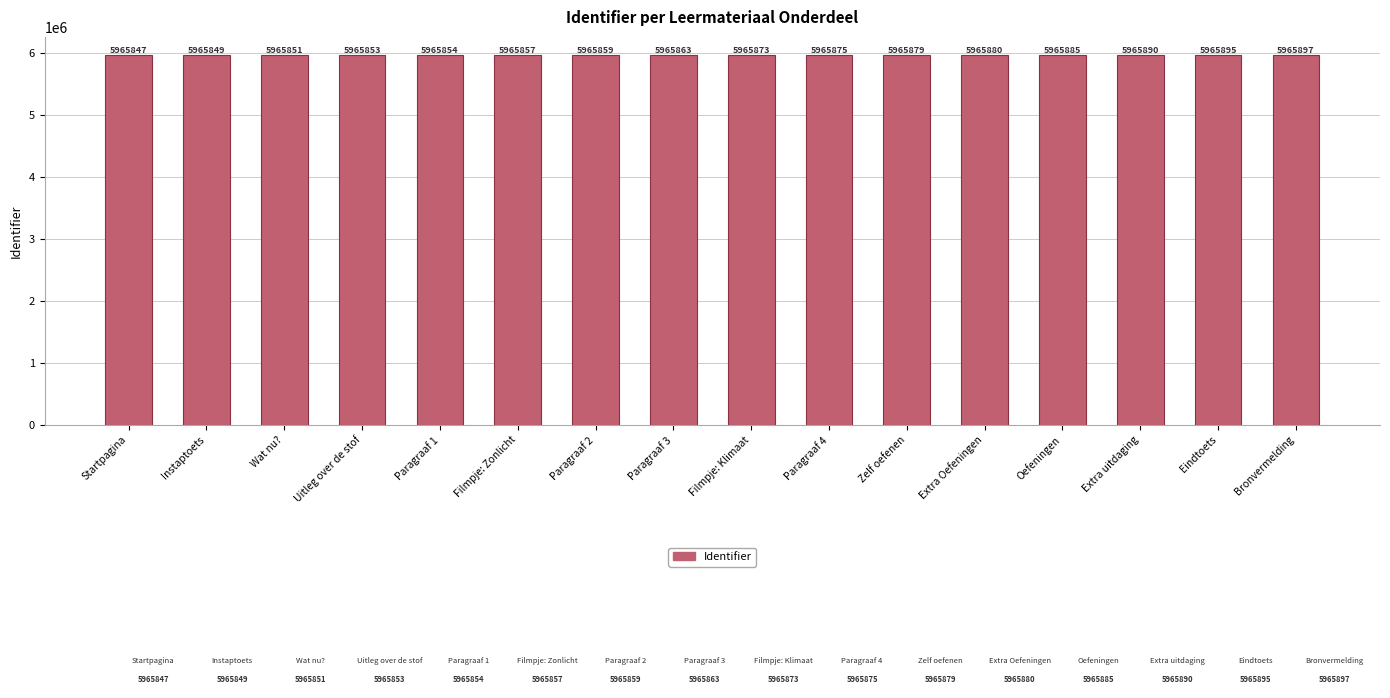

At which category does the chart reach its peak across all series?

Bronvermelding